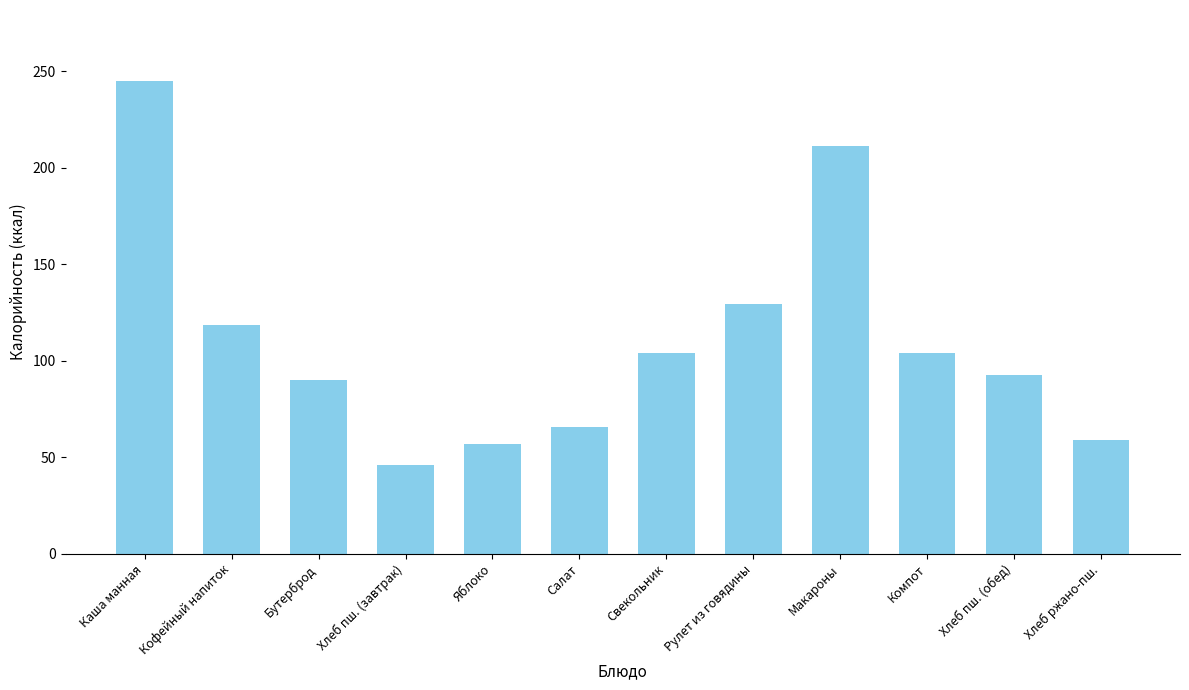

True or false: the data shows 59.0 at Хлеб ржано-пш..

True